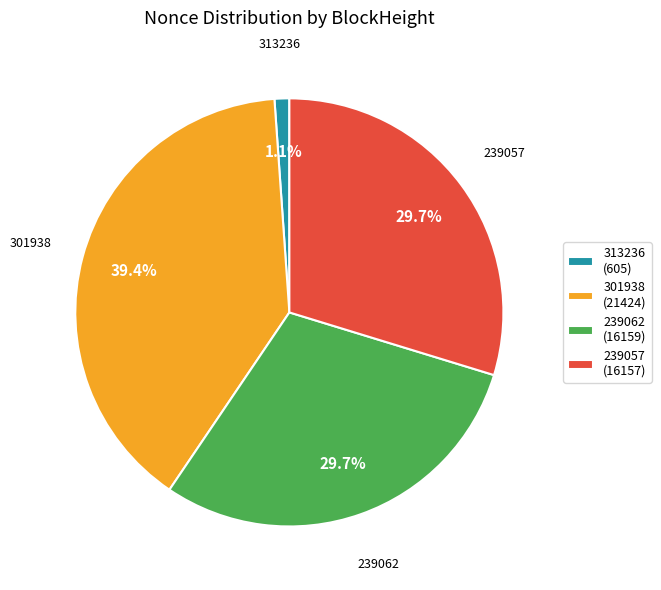

The 301938 slice represents 53% of the pie. True or false?

False